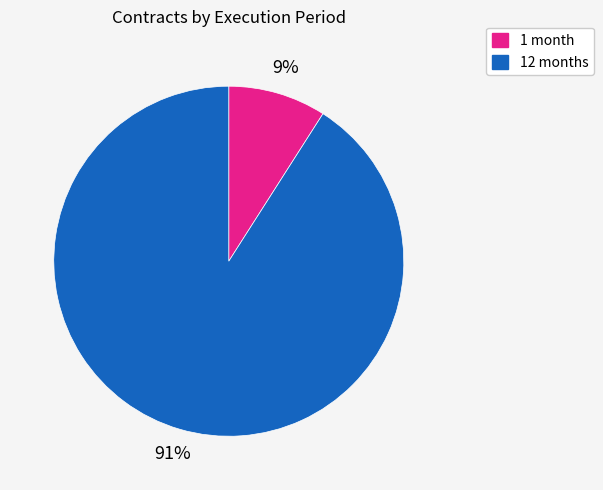

How many slices are in this pie chart?

2